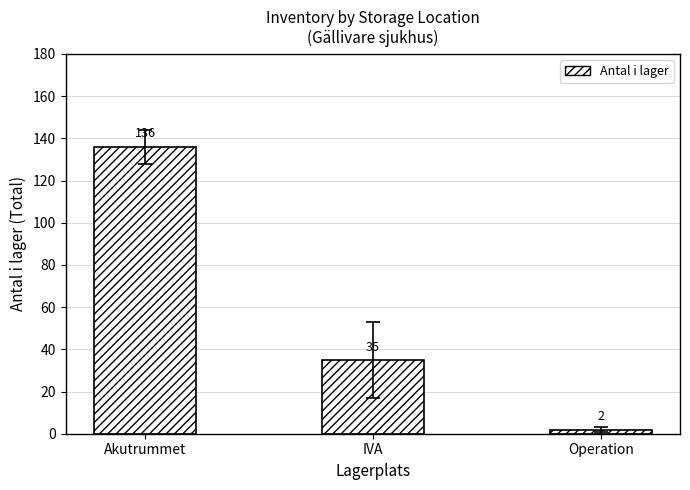

Which has a higher value, IVA or Akutrummet?

Akutrummet